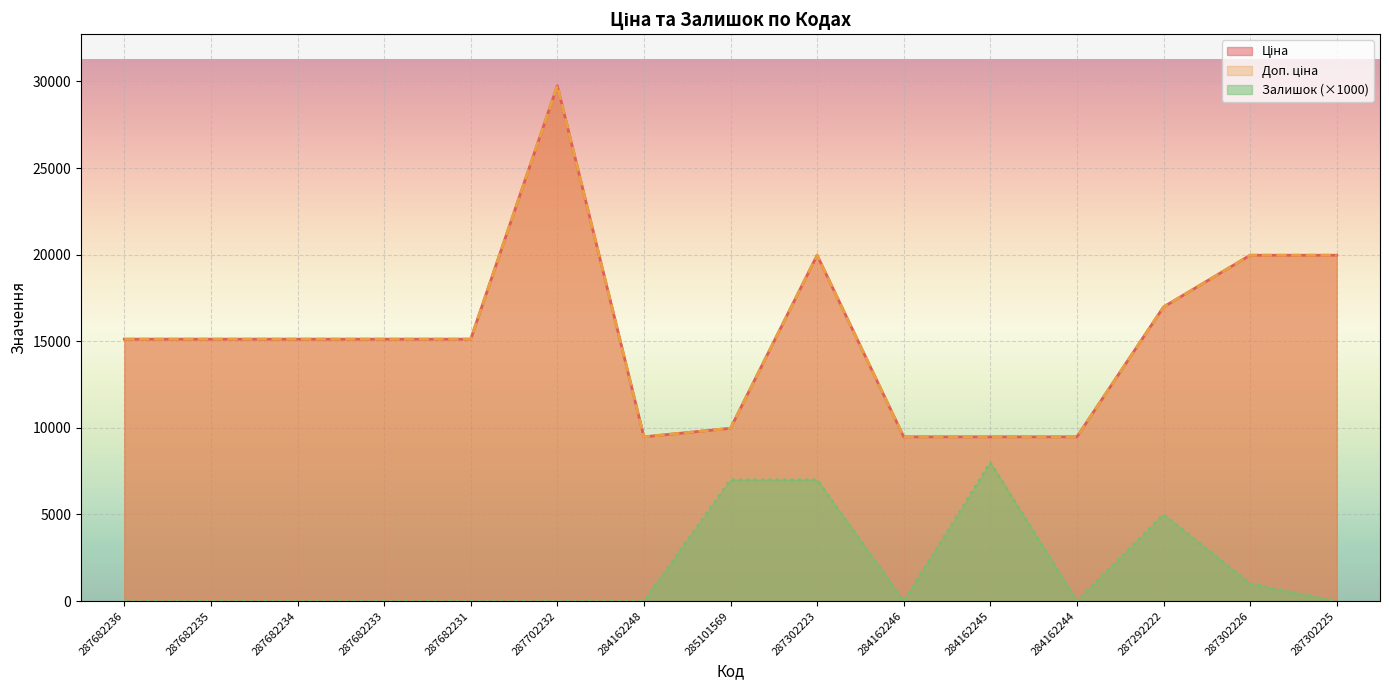

Does the chart display data point markers on the line(s)?

No